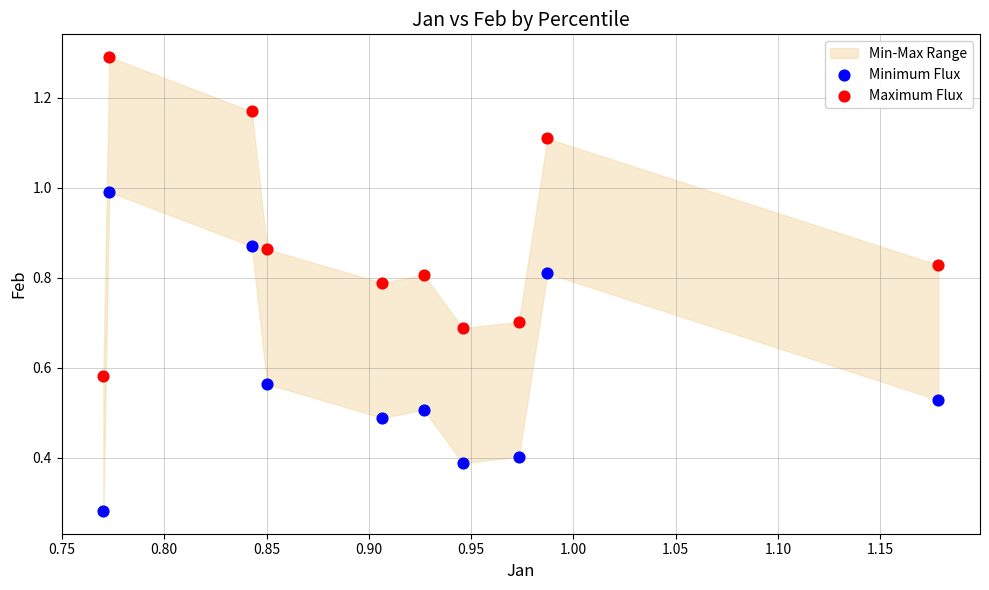

Which series contains the lowest Y value?

Minimum Flux